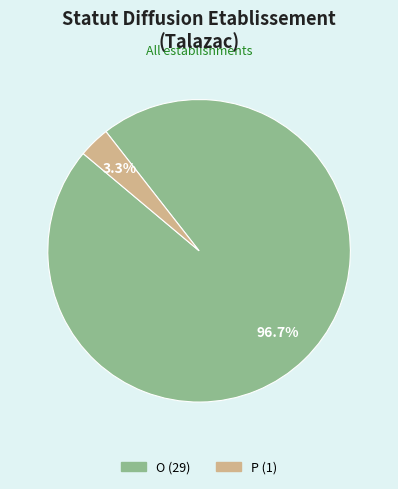

Which has a higher value, P or O?

O